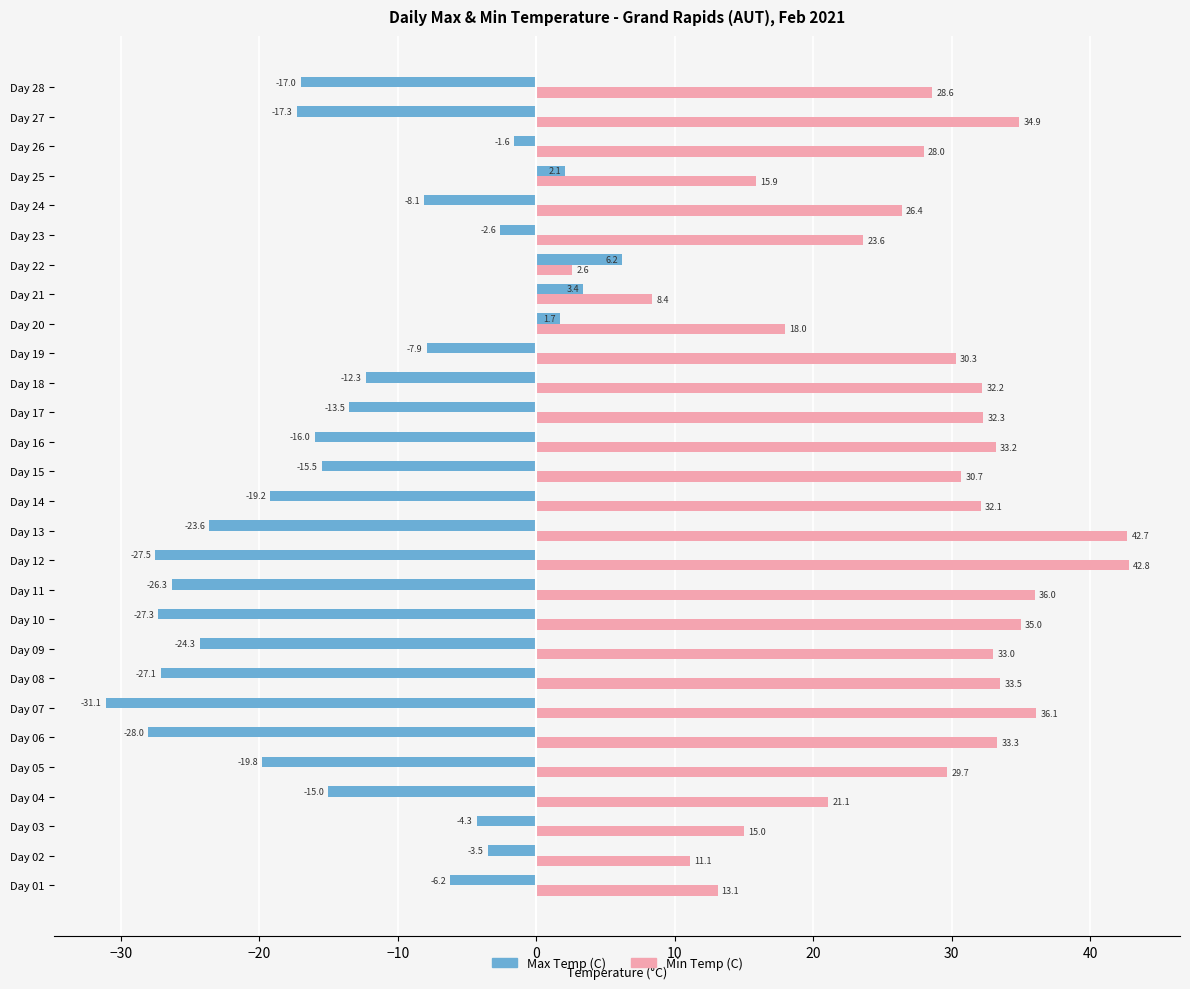

Is it true that Min Temp (C) equals 23.6 at Day 23?

True